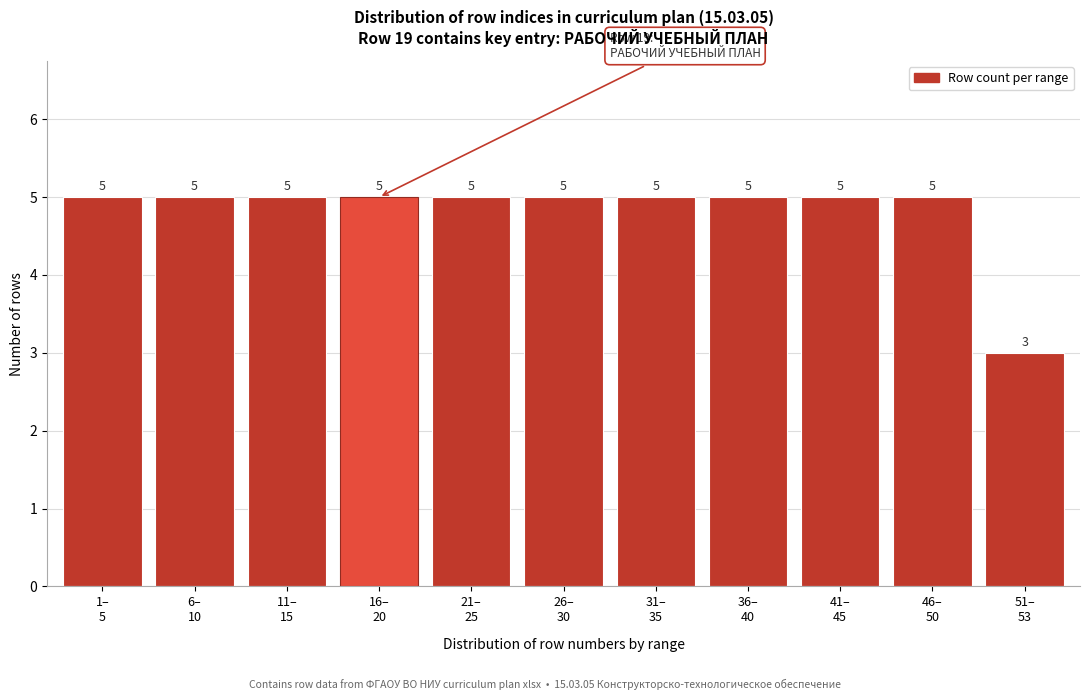

Reading right to left, what are all the values shown in this chart?

3	5	5	5	5	5	5	5	5	5	5